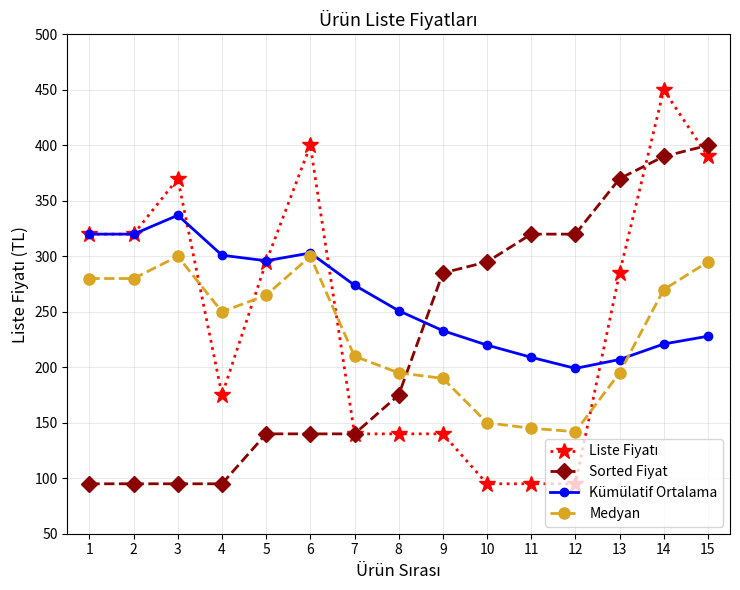

What is the difference between the highest and lowest values at 9?

145